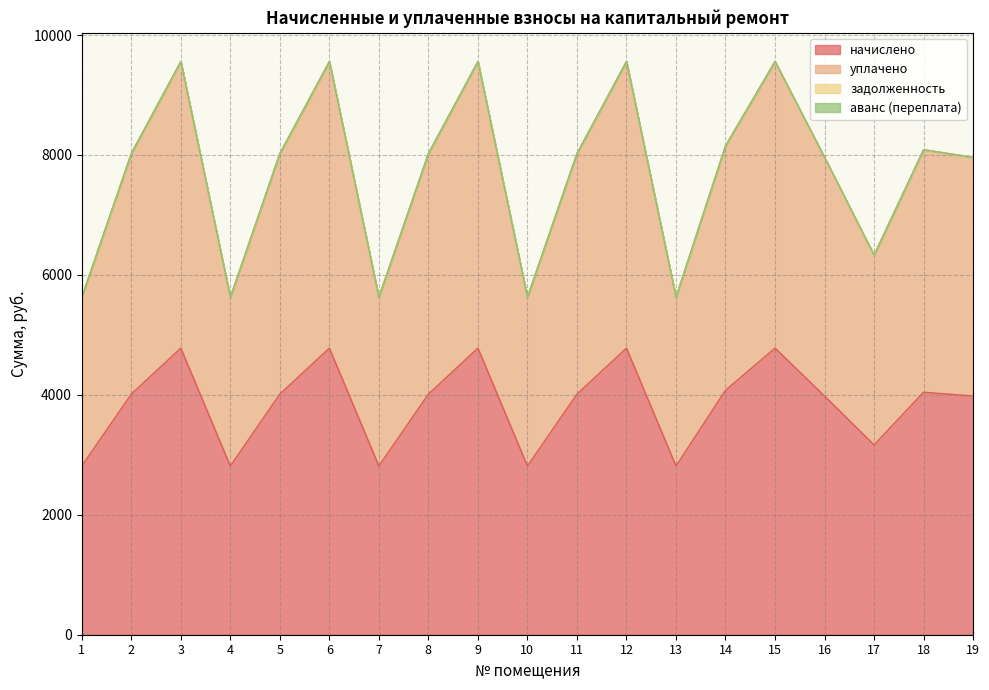

True or false: начислено and уплачено intersect in this chart.

False